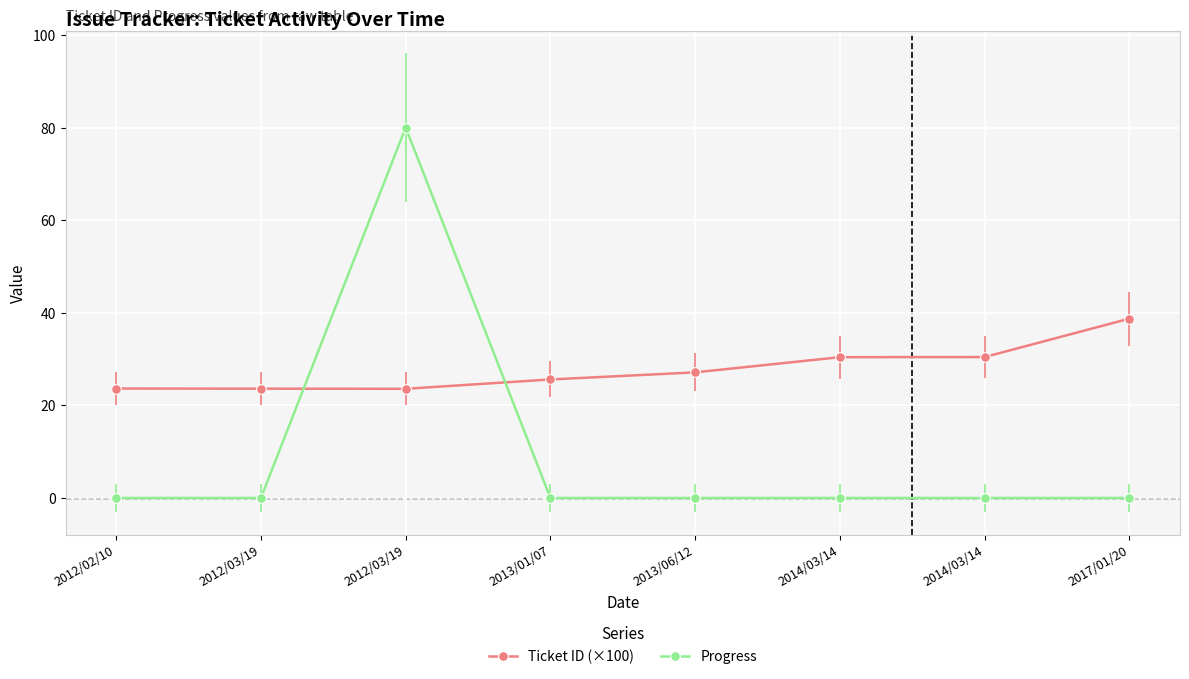

Which category has the lowest value across all series?

2012/02/10